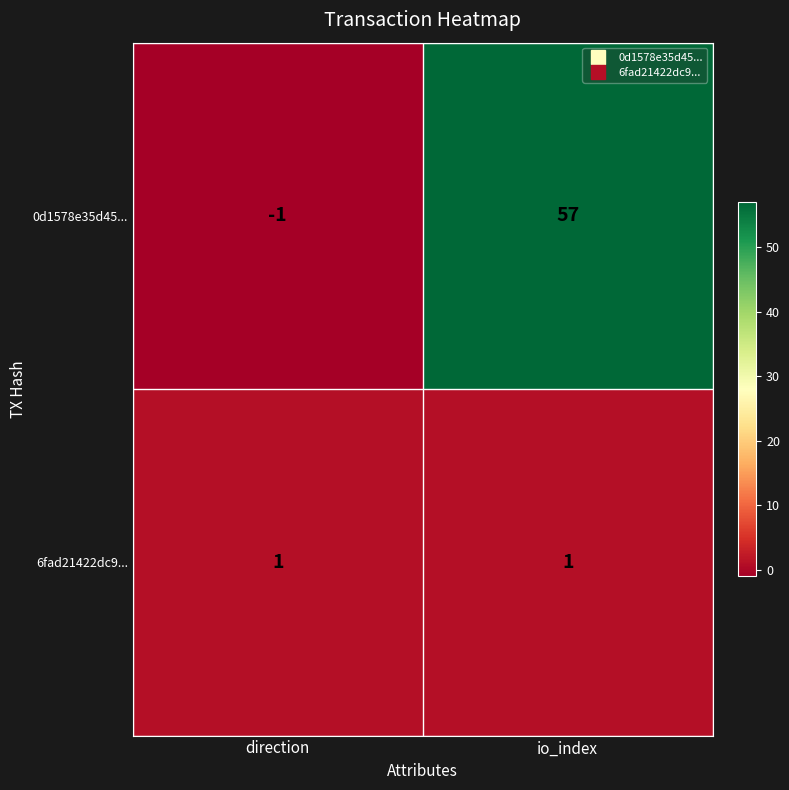

True or false: 0d1578e35d45... has a value of 23 at io_index.

False